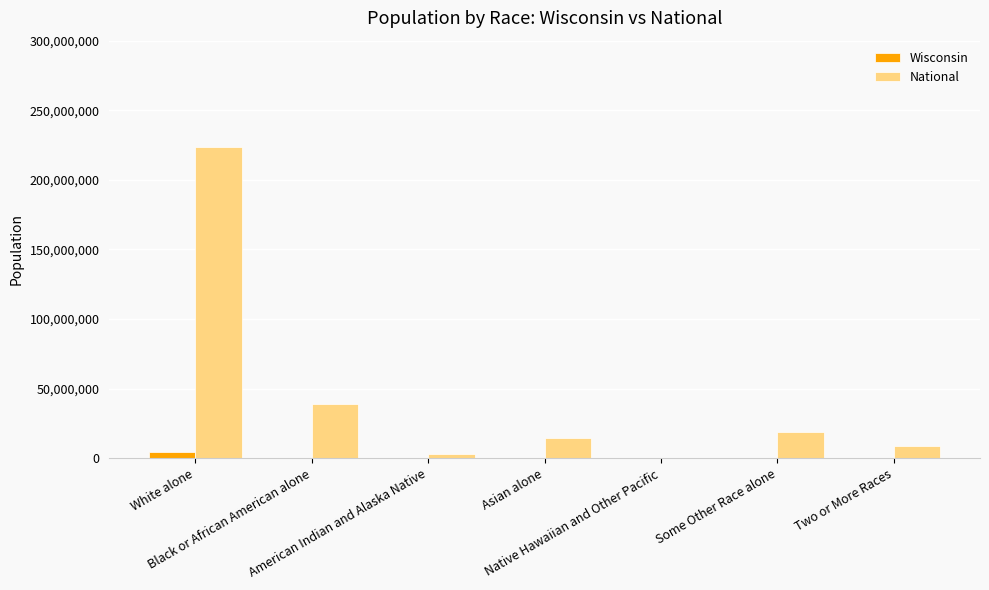

Which series has the widest spread of values?

National